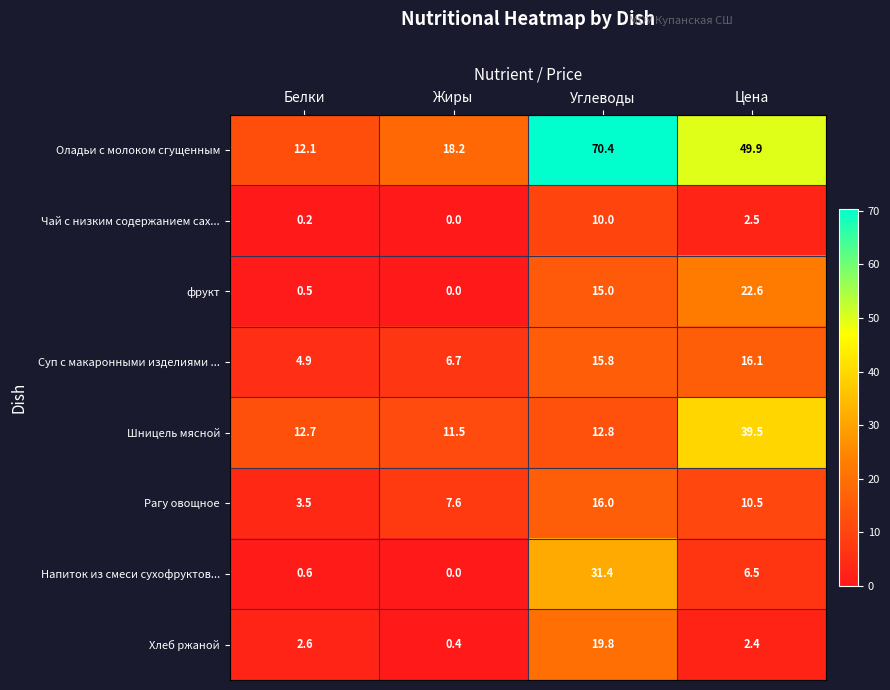

The Суп с макаронными изделиями ... series shows 6.7 at Жиры. True or false?

True